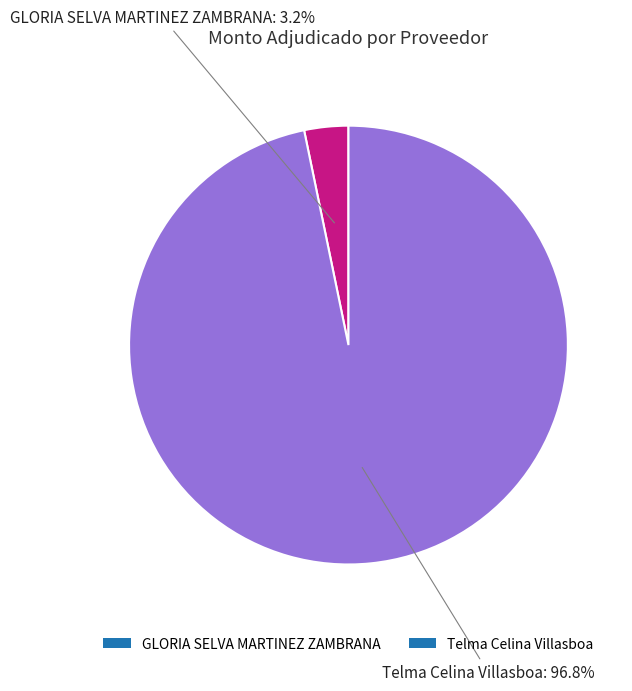

Count the number of slices in the pie.

2